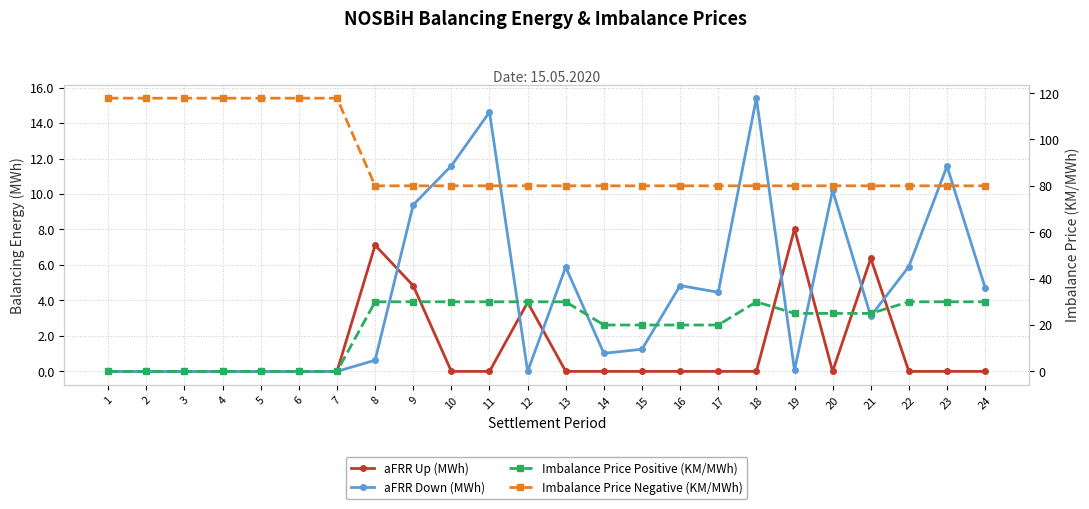

True or false: aFRR Down (MWh) and Imbalance Price Negative (KM/MWh) cross at least once.

False